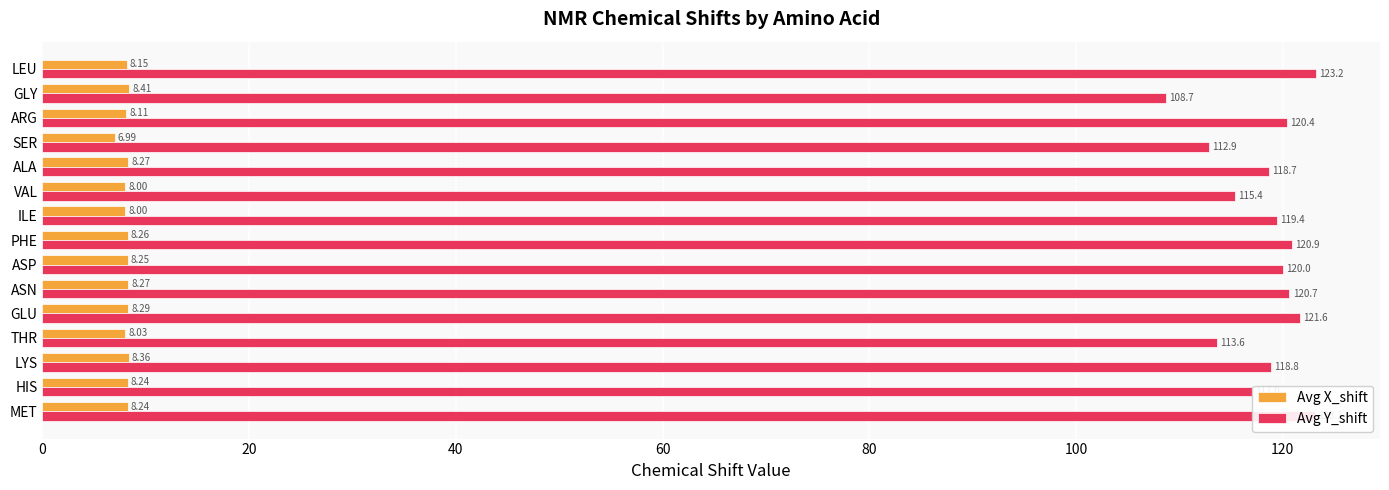

At which category is the sum across all series the highest?

LEU